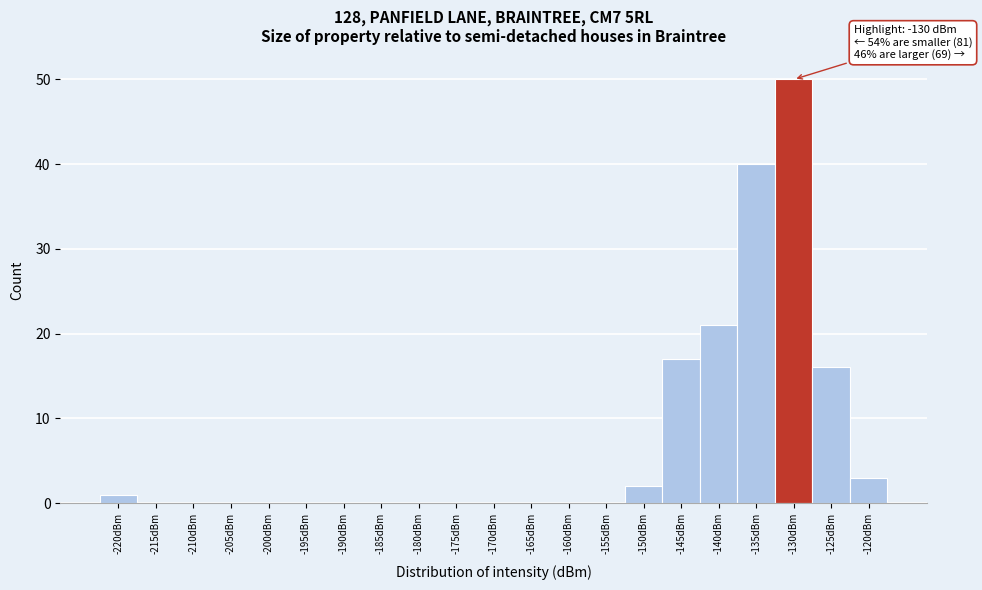

Reading left to right, list all the values displayed in this chart.

-220dBm=1	-215dBm=0	-210dBm=0	-205dBm=0	-200dBm=0	-195dBm=0	-190dBm=0	-185dBm=0	-180dBm=0	-175dBm=0	-170dBm=0	-165dBm=0	-160dBm=0	-155dBm=0	-150dBm=2	-145dBm=17	-140dBm=21	-135dBm=40	-130dBm=50	-125dBm=16	-120dBm=3